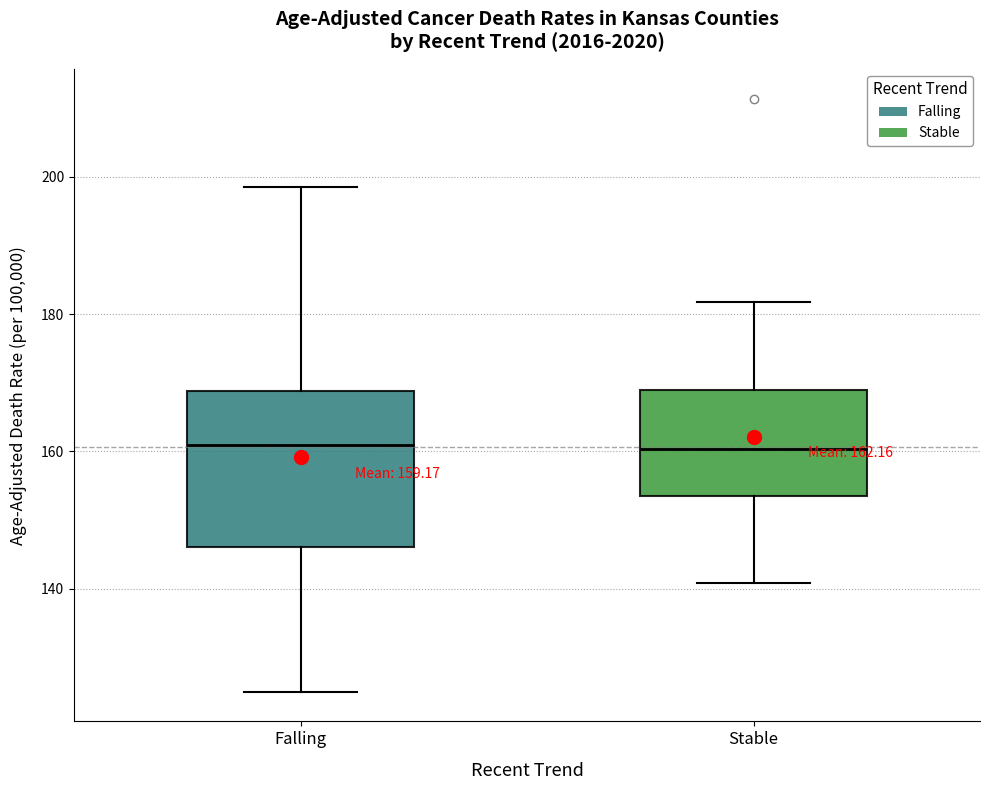

Comparing the boxes themselves (not the whiskers), which one is the tallest?

Falling